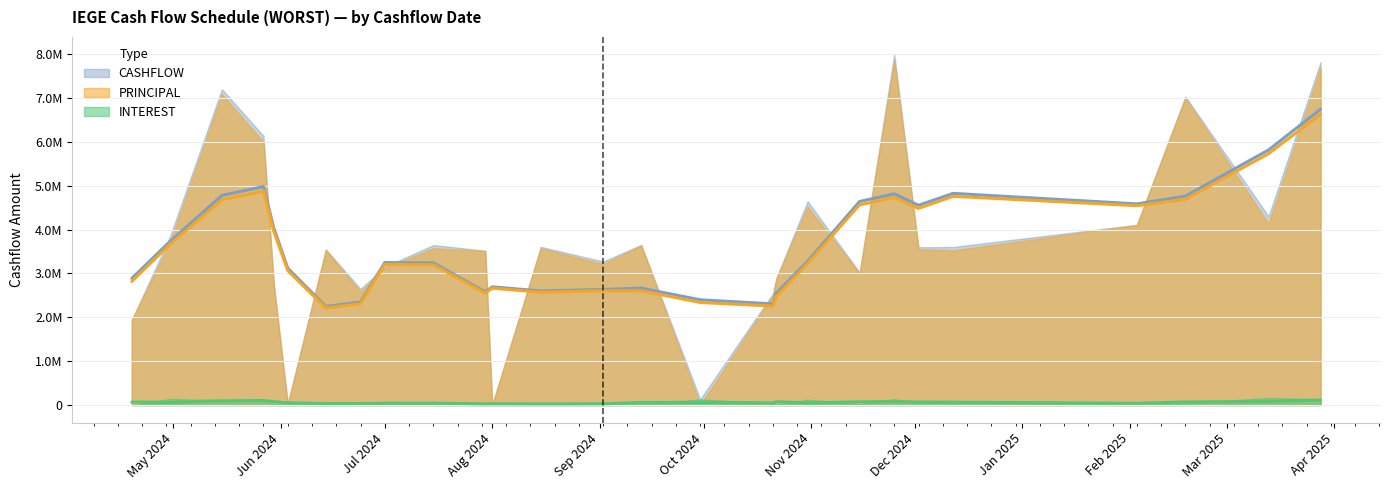

What is the value of the INTEREST point at the 25th from the left?

34980.4